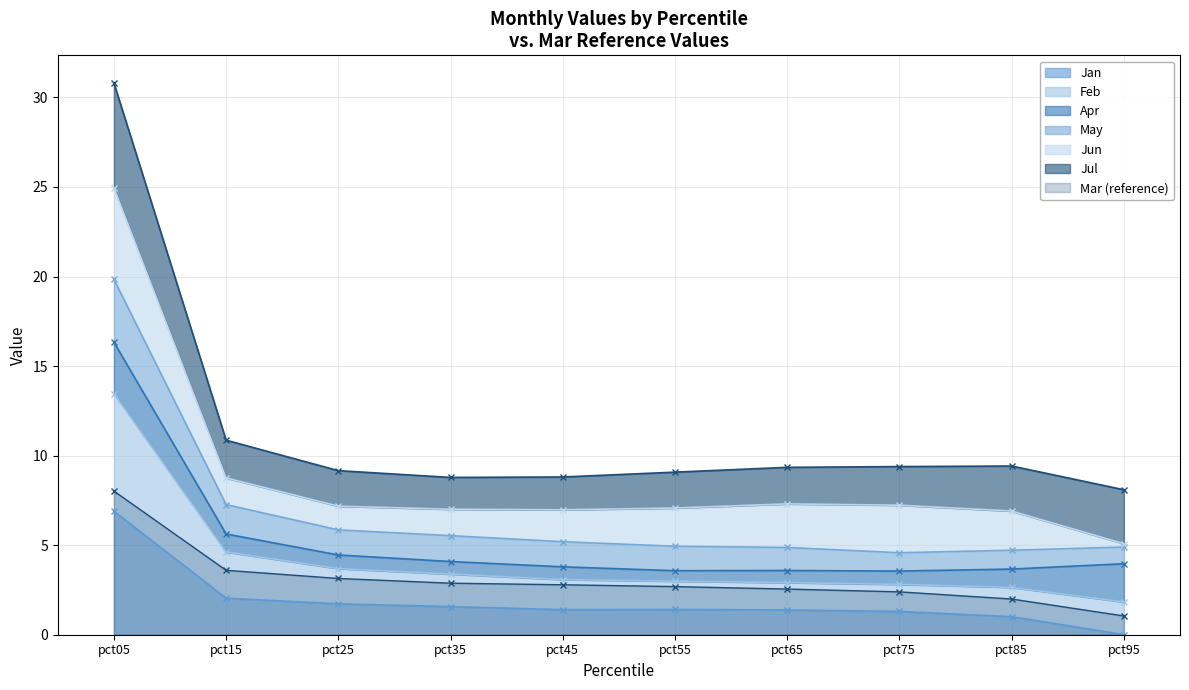

Which category has the highest value in the Feb series?

pct05